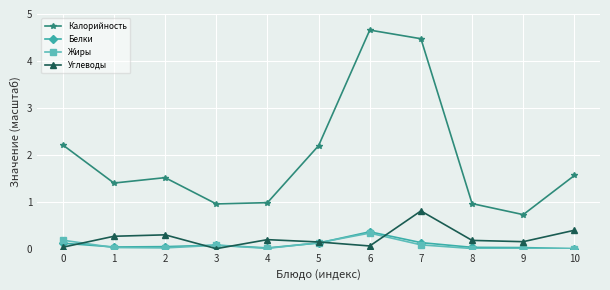

Is it true that Белки equals 0.1 at 3?

True